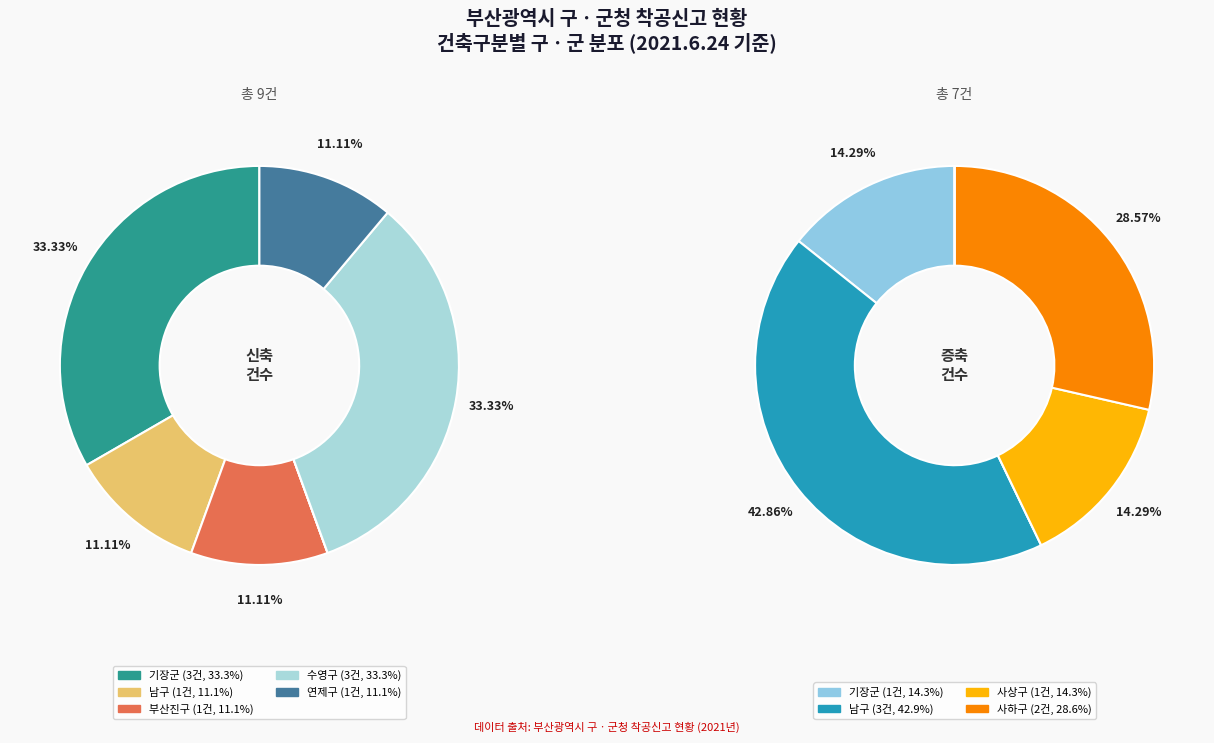

Between 기장군 and 연제구, which series saw the biggest shift?

신축